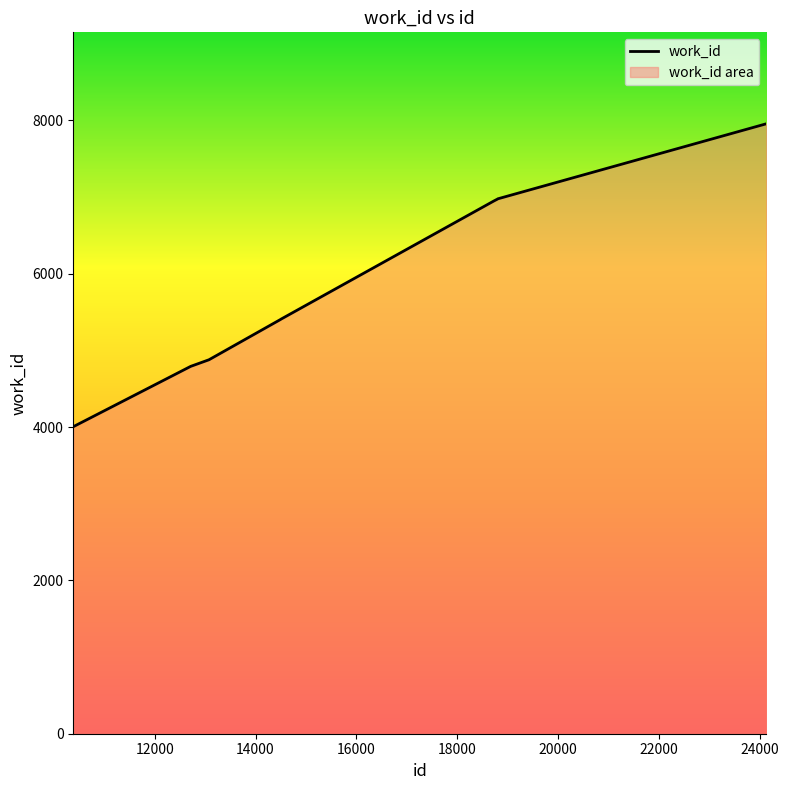

What is the minimum value shown in the chart?

4004